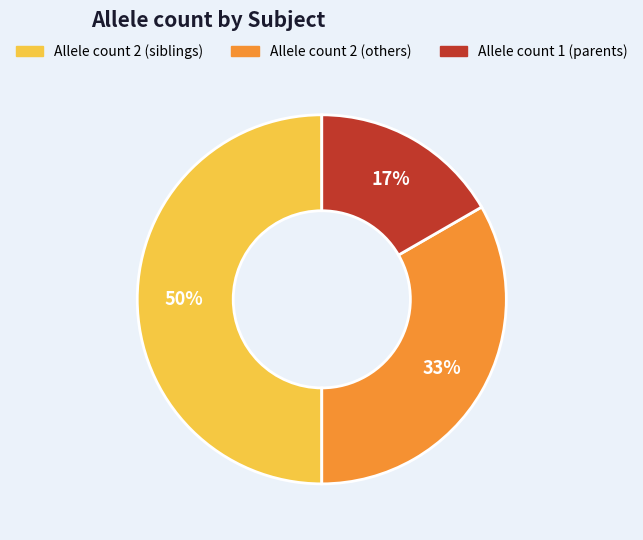

To the nearest percent, what is the average slice percentage?

33%